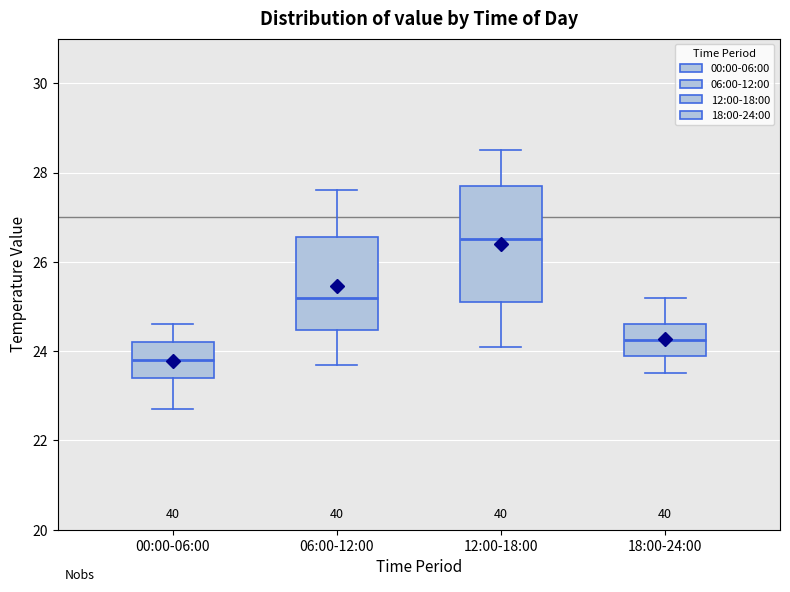

Which box is the tallest, from its lower edge to its upper edge?

12:00-18:00